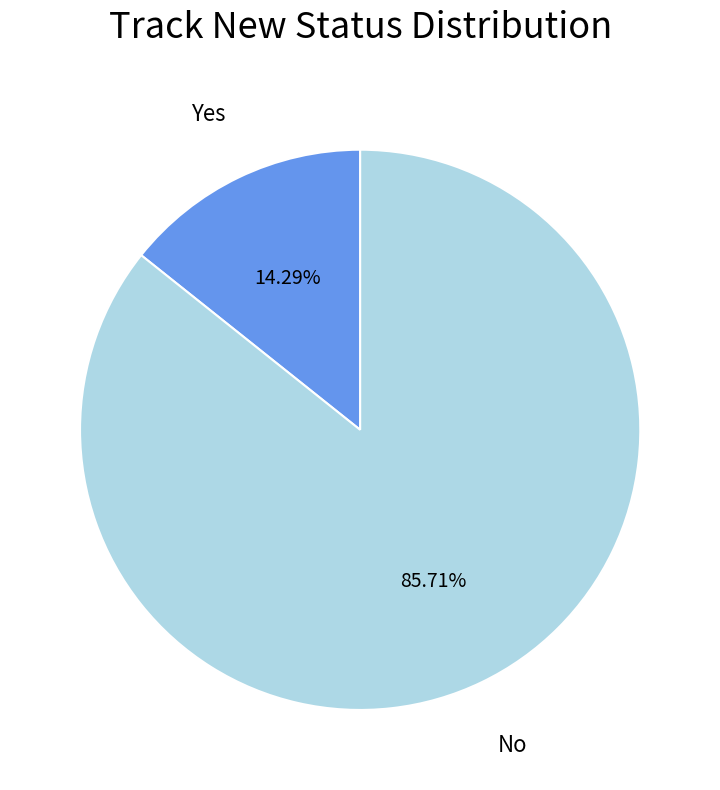

Is there a majority slice in this chart?

Yes